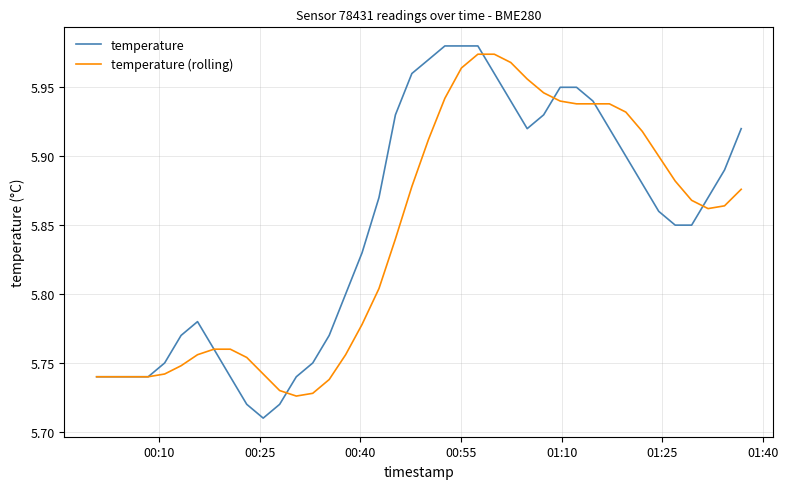

What is the minimum value shown in the chart?

5.7